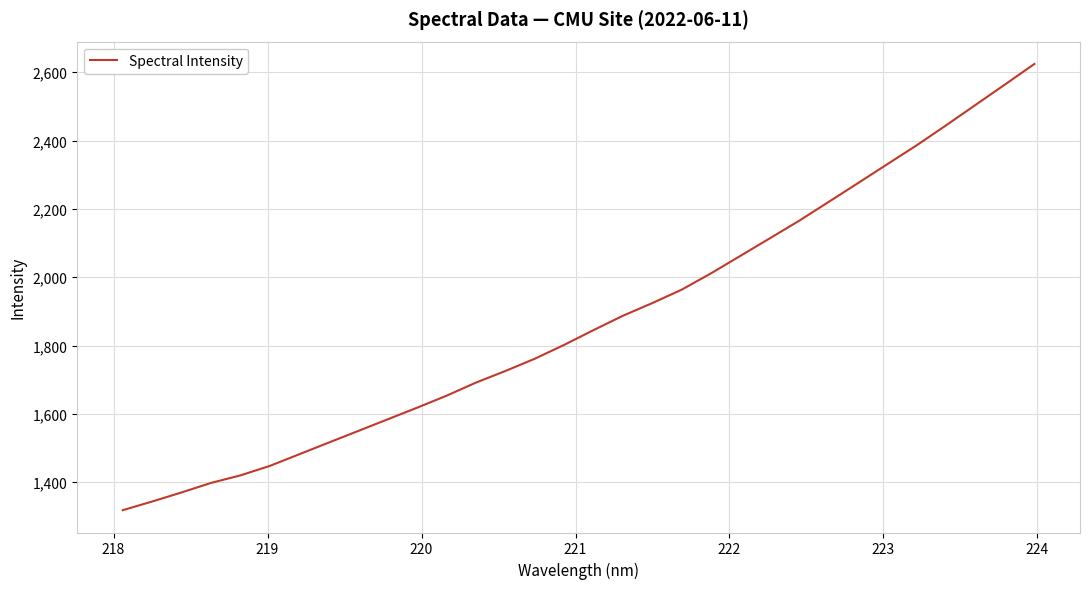

Reading left to right, what are all the values shown in this chart?

1318.3	1343.7	1370.3	1398.1	1420.2	1448.0	1482.1	1516.2	1550.2	1584.2	1618.2	1653.3	1691.7	1725.6	1761.5	1802.1	1845.4	1887.4	1924.5	1963.8	2011.8	2062.9	2114.2	2165.8	2220.7	2275.7	2331.3	2386.6	2445.0	2504.6	2564.2	2624.2